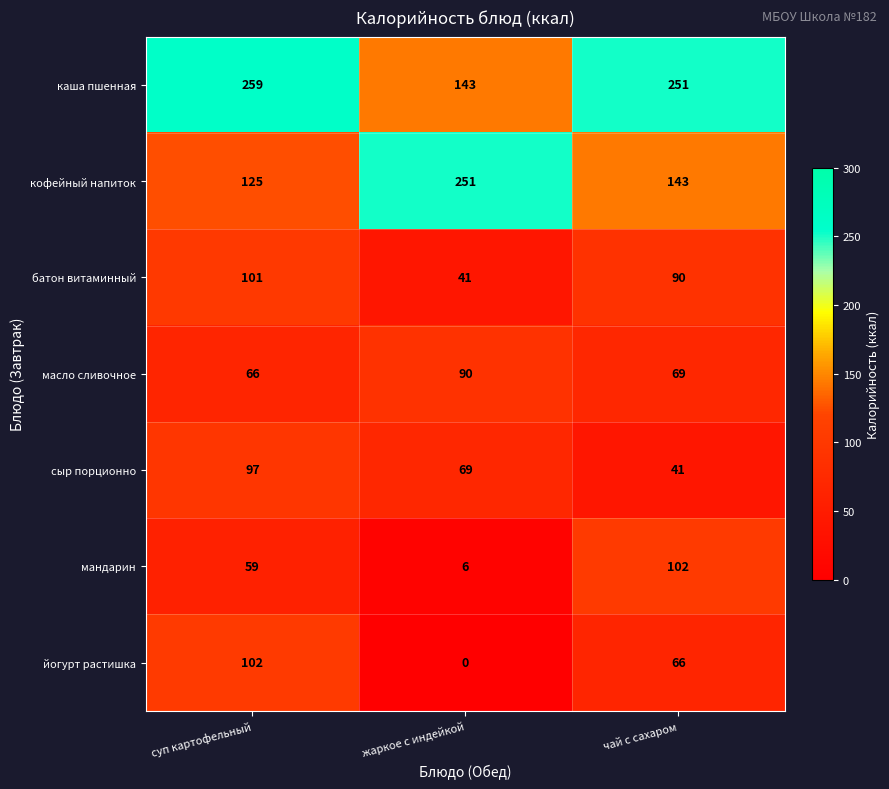

At which category is the sum across all series the highest?

суп картофельный